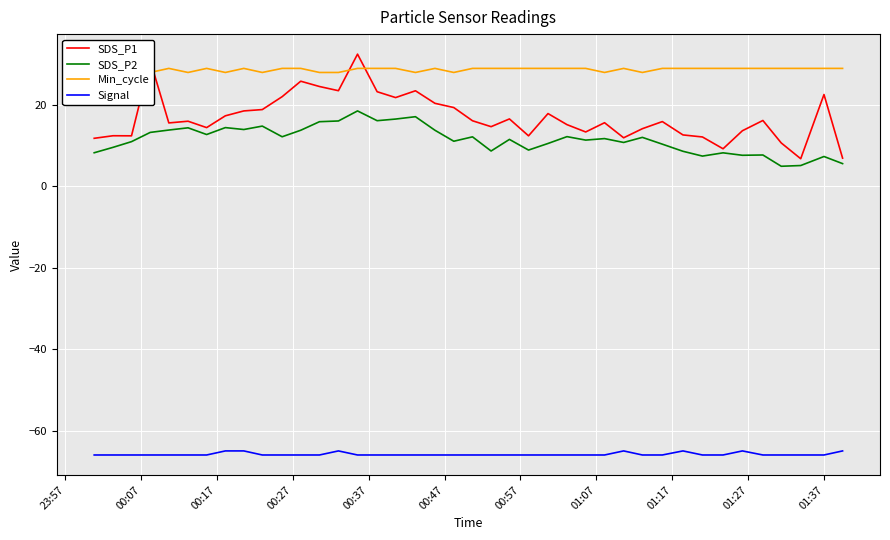

What is the minimum value for SDS_P2?

5.0